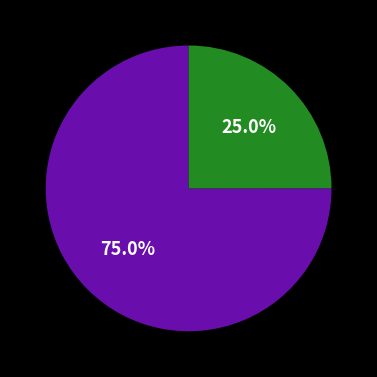

Does any single category account for the majority?

Yes